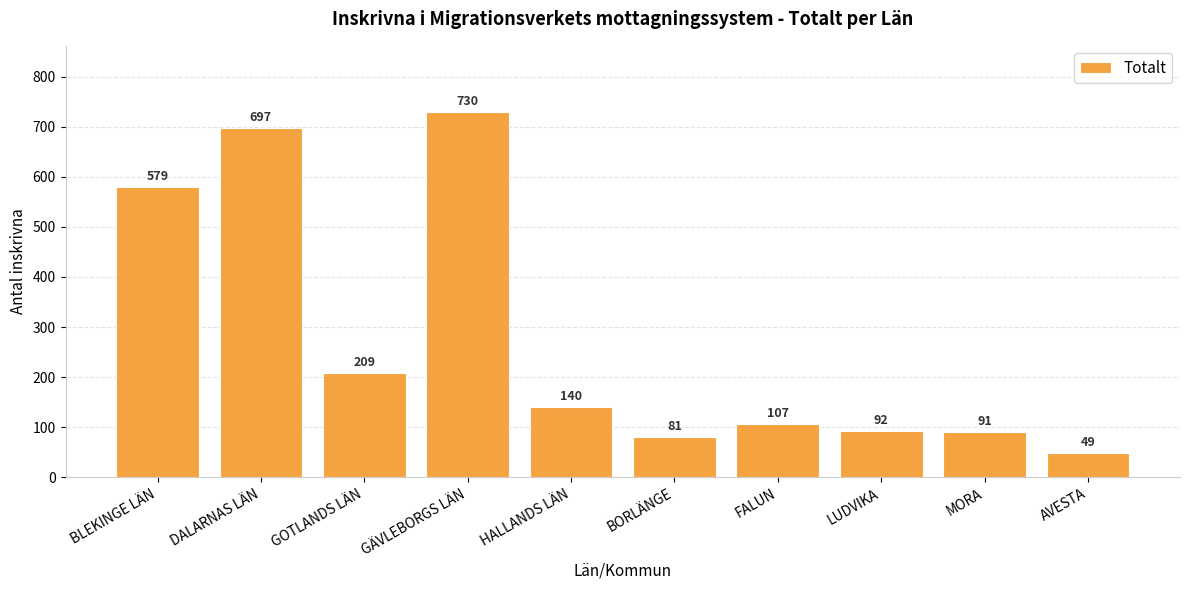

What position from the right is MORA?

2